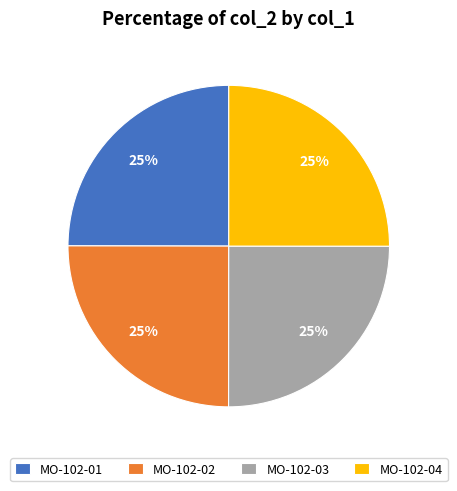

What percentage is the MO-102-01 slice, to the nearest percent?

25%